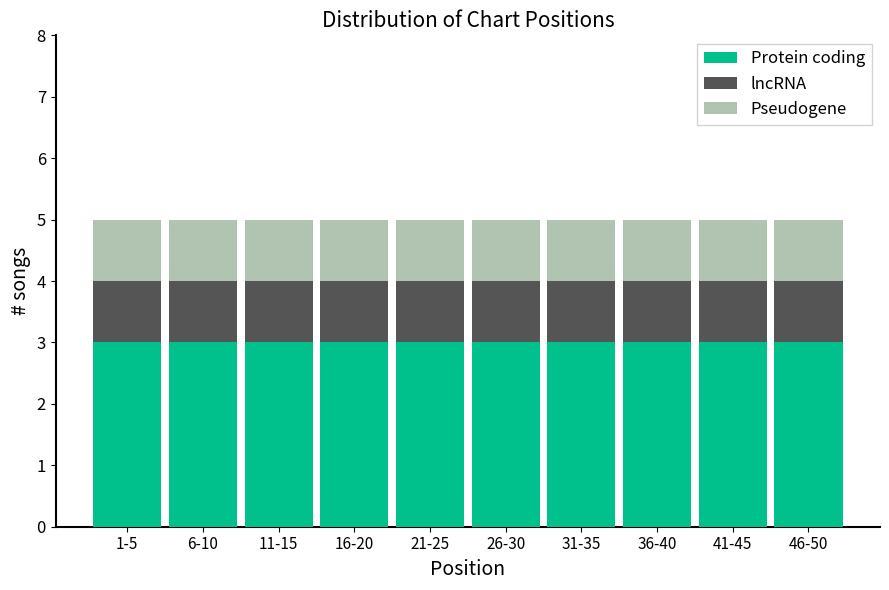

What is the total value across all series at 21-25?

5